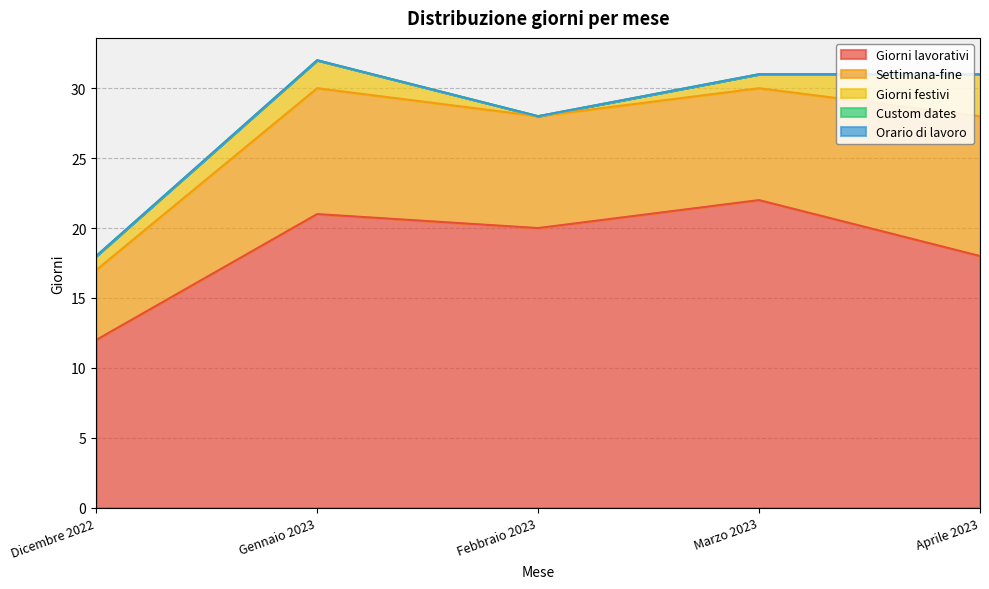

What is the spread (max minus min) of values at Gennaio 2023?

21